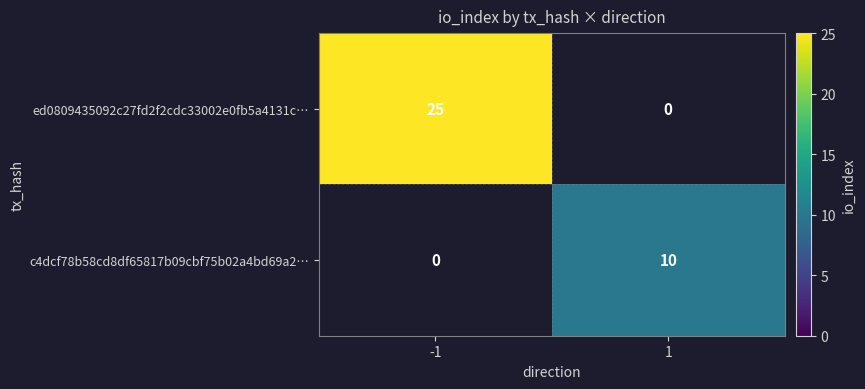

Is it true that c4dcf78b58cd8df65817b09cbf75b02a4bd69a2… equals 10 at 1?

True